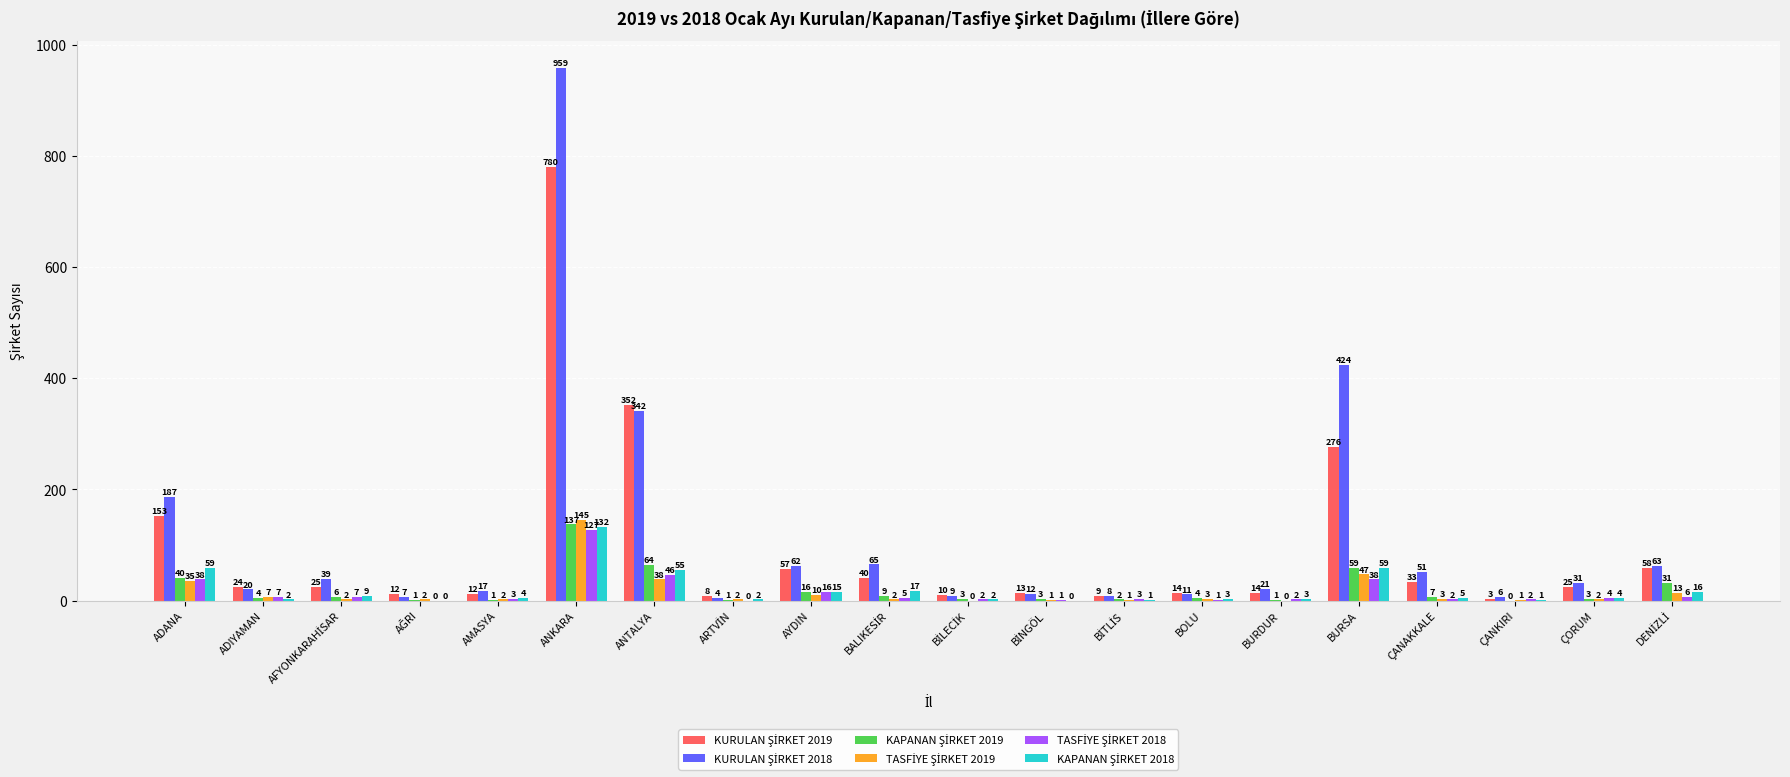

How many categories are shown in the chart?

20